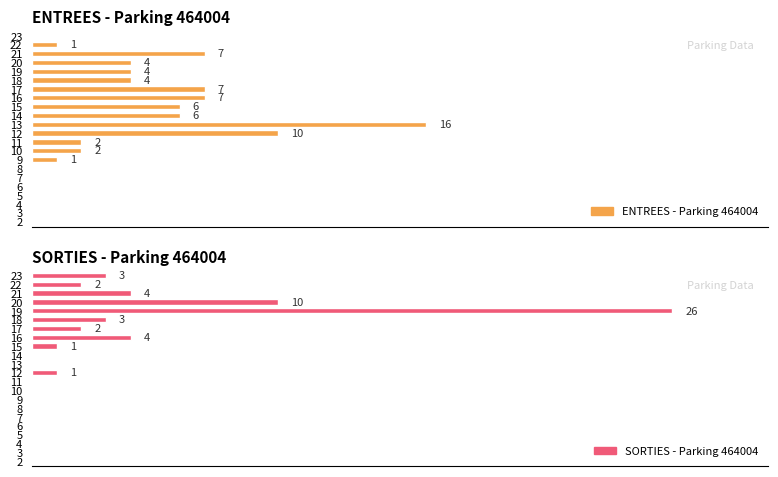

Which series has the widest spread of values?

SORTIES - Parking 464004